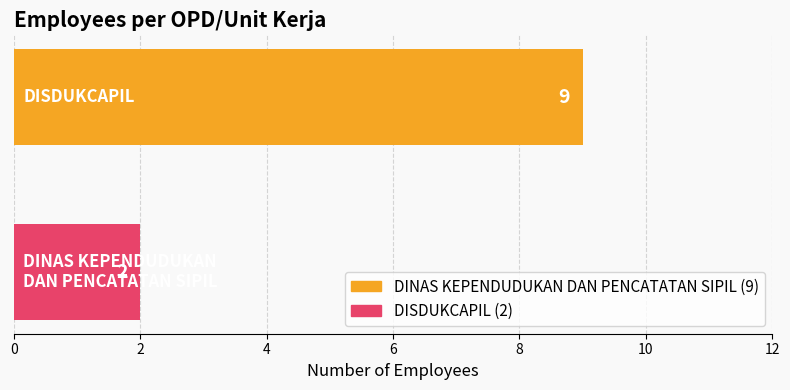

What is the maximum value shown in the chart?

9